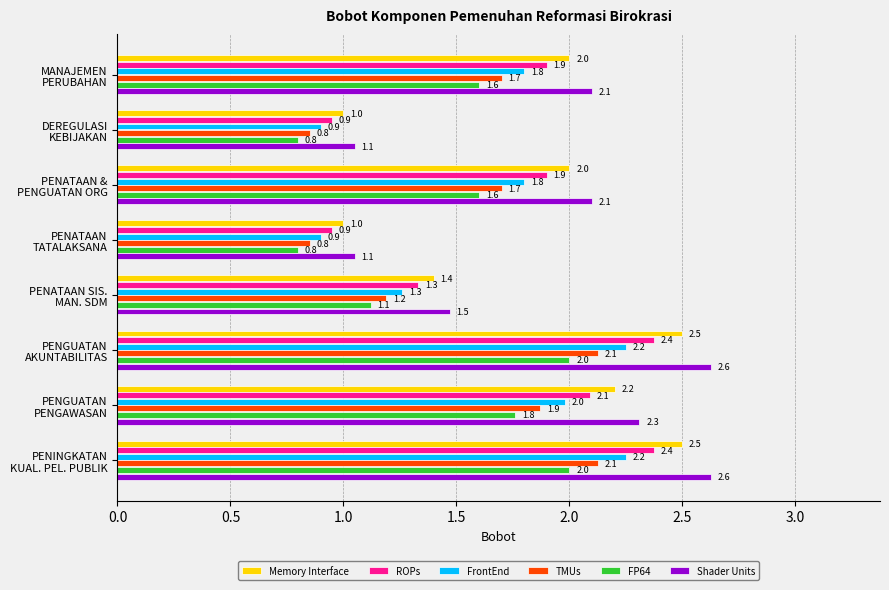

Rank the series by their maximum value, from lowest to highest.

FP64, TMUs, FrontEnd, ROPs, Memory Interface, Shader Units